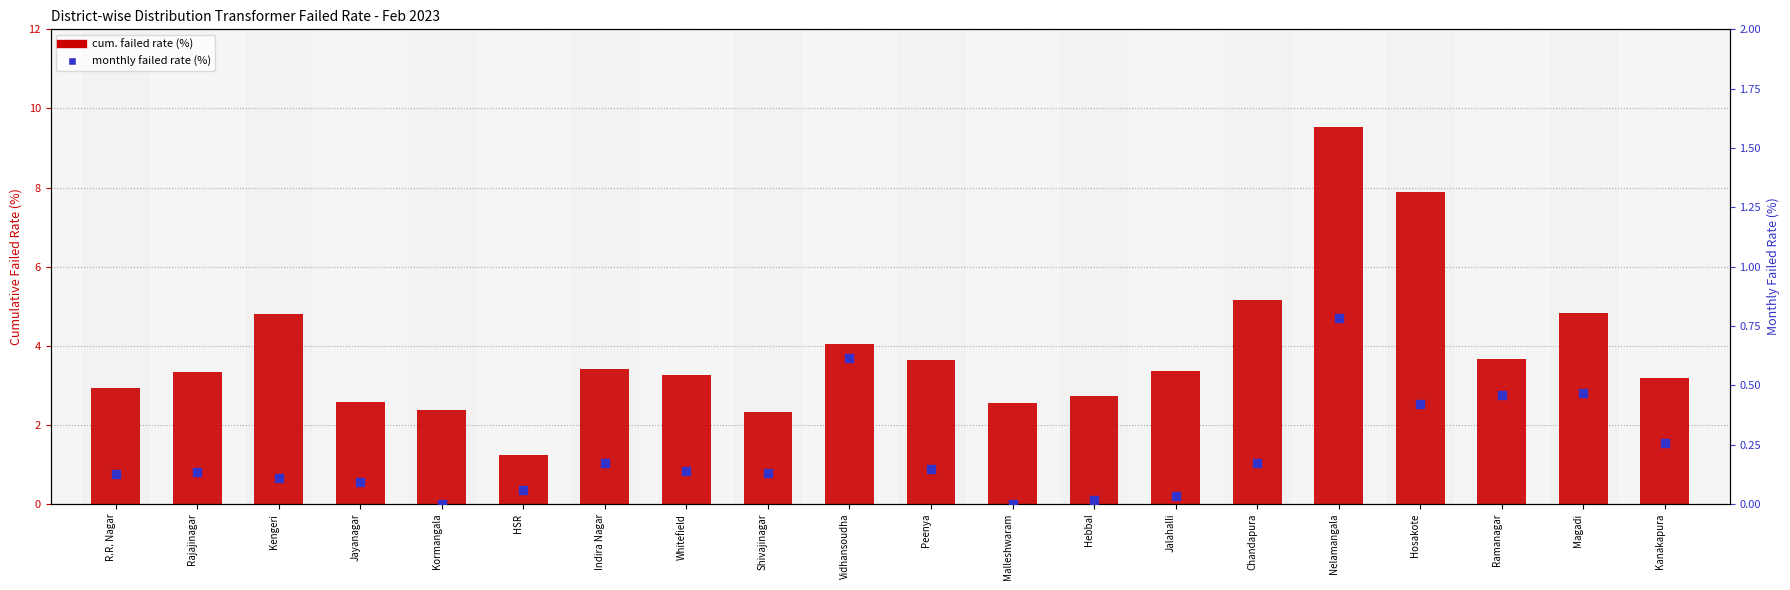

At how many categories does at least one series exceed 4?

6